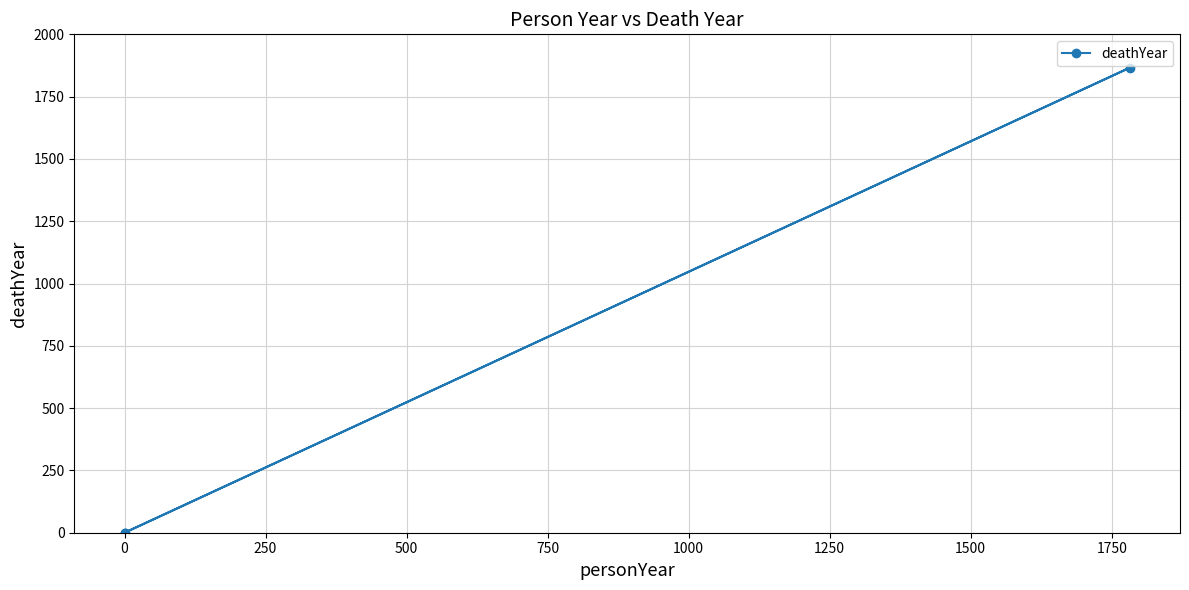

Count the number of values greater than 0.

1